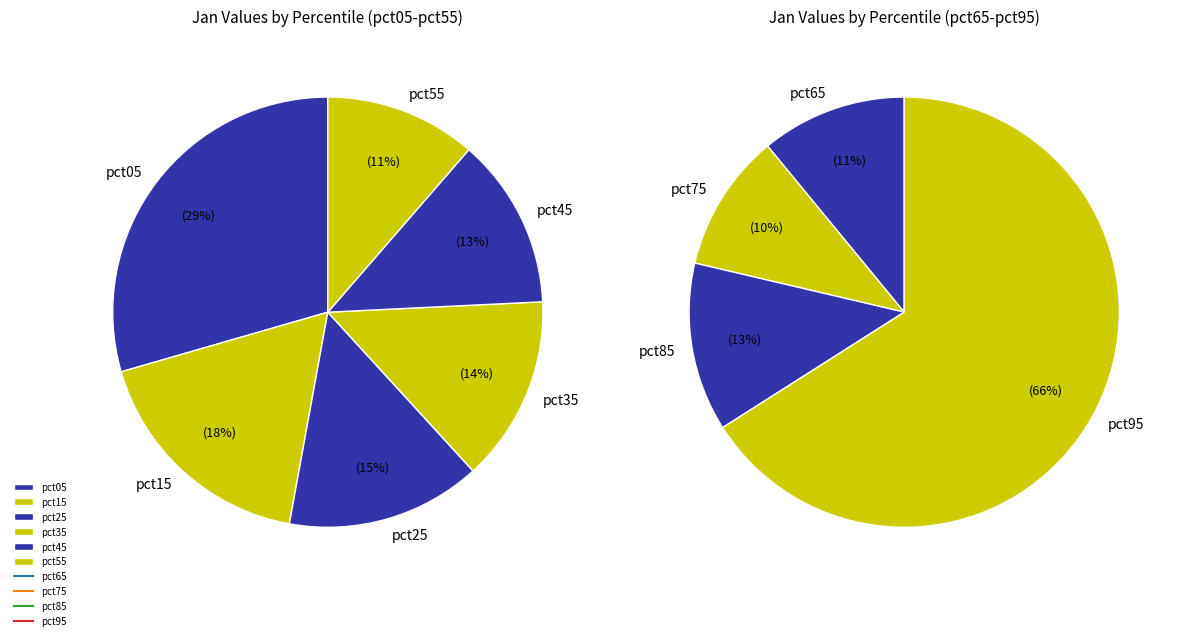

The pct35 slice represents 1% of the pie. True or false?

False